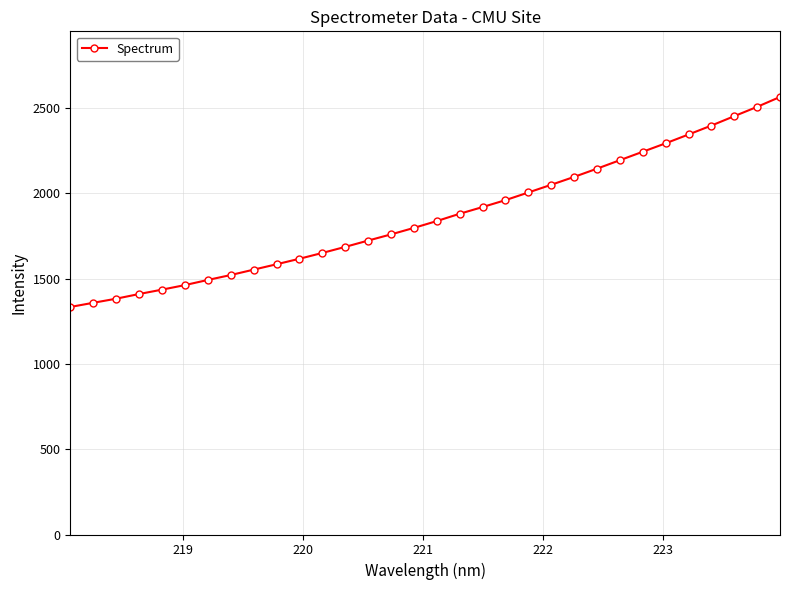

What is the difference between the second highest and second lowest values?

1148.5